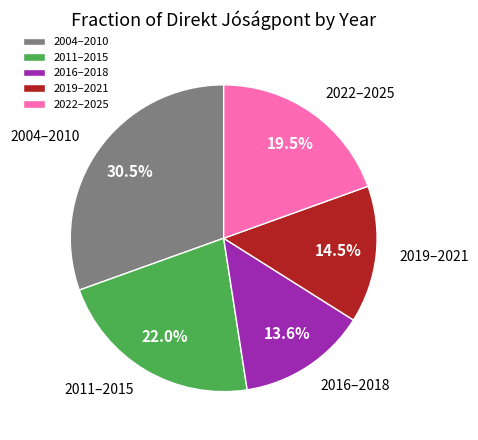

Which has a higher value, 2022–2025 or 2004–2010?

2004–2010